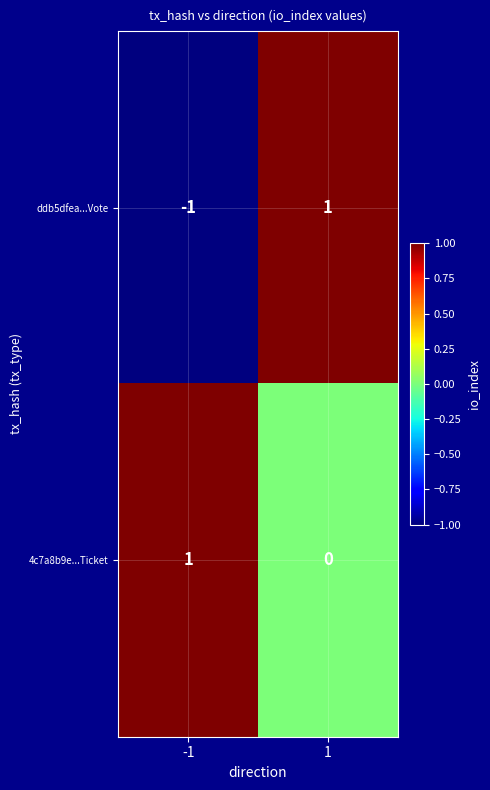

The 4c7a8b9e...Ticket series shows 0 at 1. True or false?

True